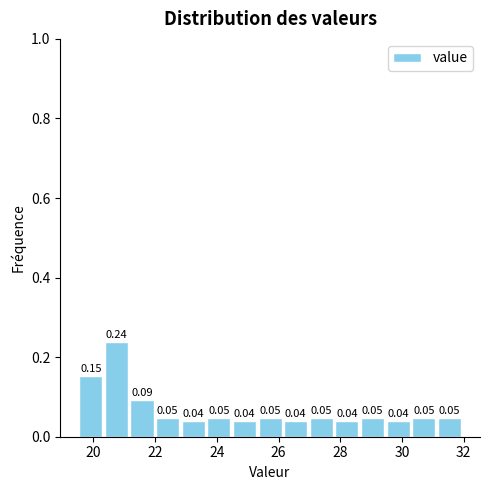

Reading left to right, list every bar in this chart as the range it spans on the x-axis followed by its height. The bar edges are not printed on the chart, so give them approximately, as read against the axis.

19.6 to 20.4: 0.15
20.4 to 21.2: 0.24
21.2 to 22.0: 0.09
22.0 to 22.8: 0.05
22.8 to 23.6: 0.04
23.6 to 24.4: 0.05
24.4 to 25.4: 0.04
25.4 to 26.2: 0.05
26.2 to 27.0: 0.04
27.0 to 27.8: 0.05
27.8 to 28.6: 0.04
28.6 to 29.4: 0.05
29.4 to 30.2: 0.04
30.2 to 31.2: 0.05
31.2 to 32.0: 0.05